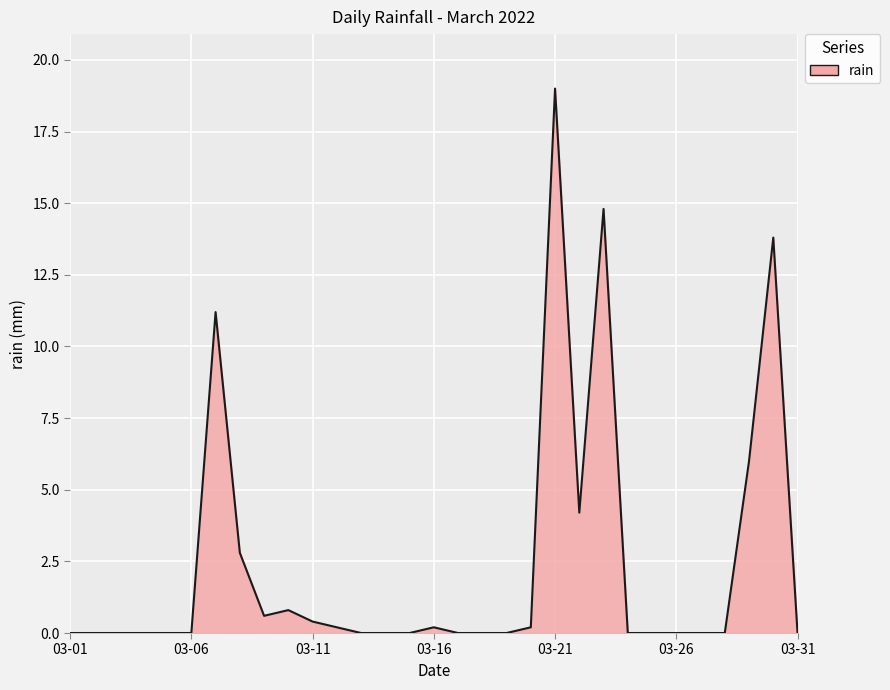

What is the difference between the maximum and minimum values?

19.0